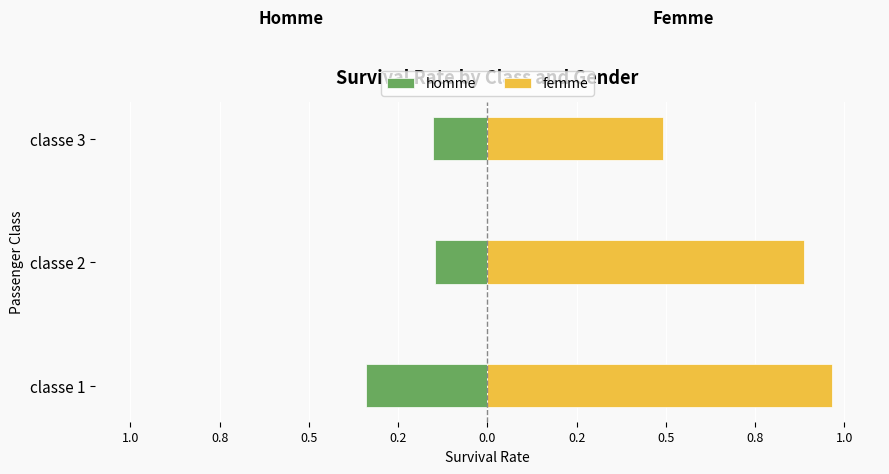

What position from the left is 0.8?

2